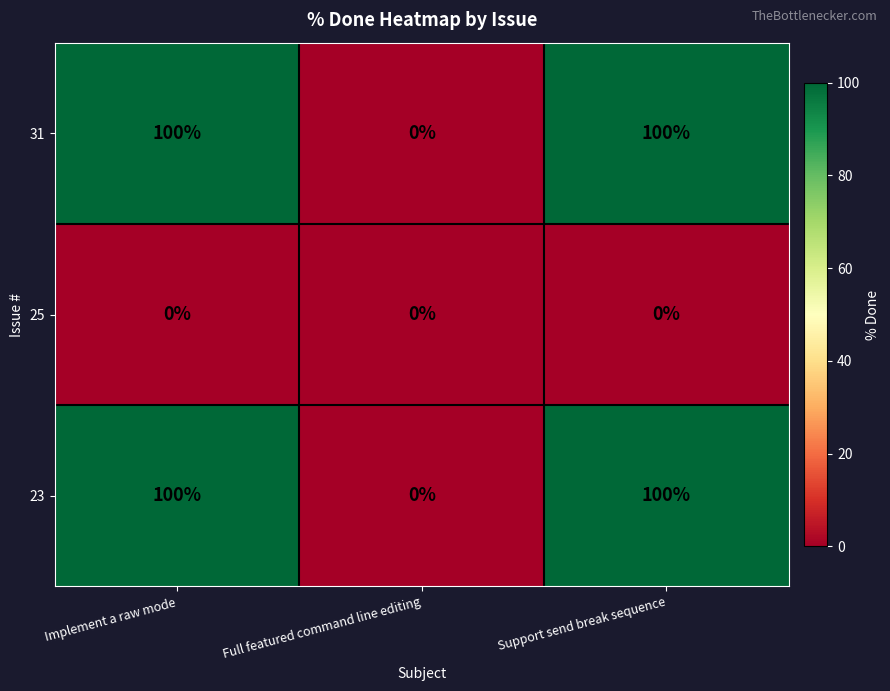

How many distinct data groups are displayed?

3